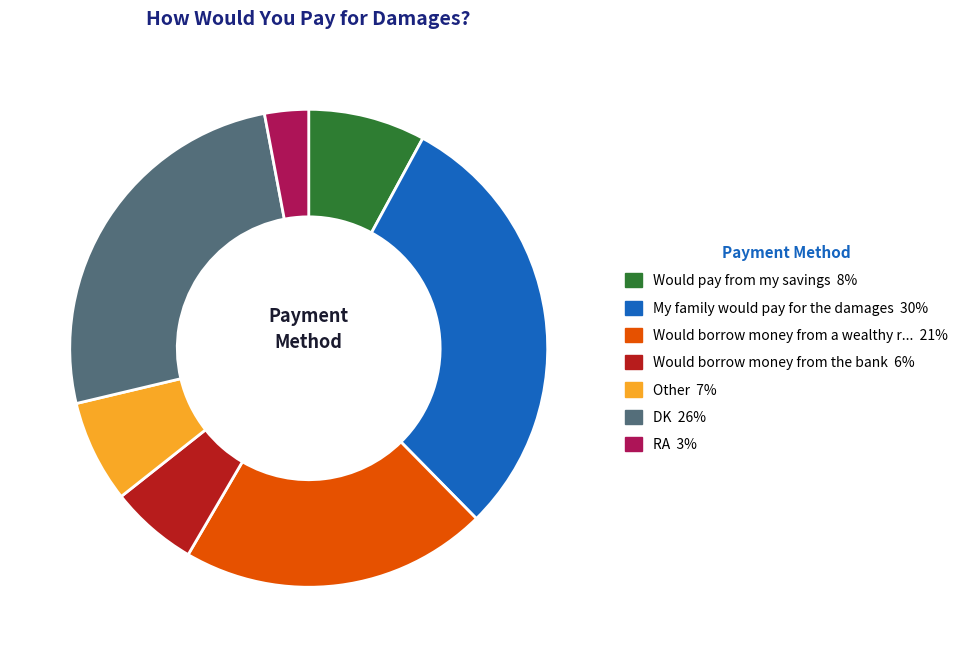

Does any single category account for the majority?

No